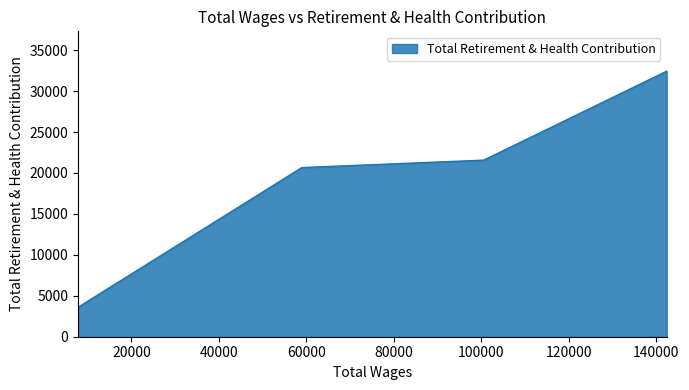

Count the number of values greater than 21567.

1